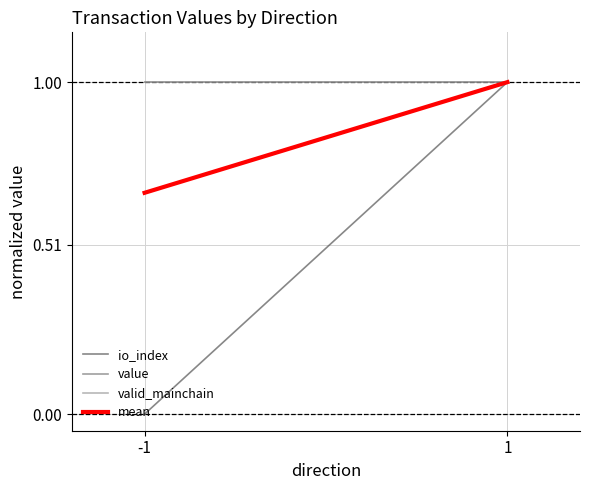

Reading right to left, list all the values displayed in this chart.

io_index: 1=1.0	-1=0.0
value: 1=1.0	-1=1.0
valid_mainchain: 1=1.0	-1=1.0
mean: 1=1.0	-1=0.7